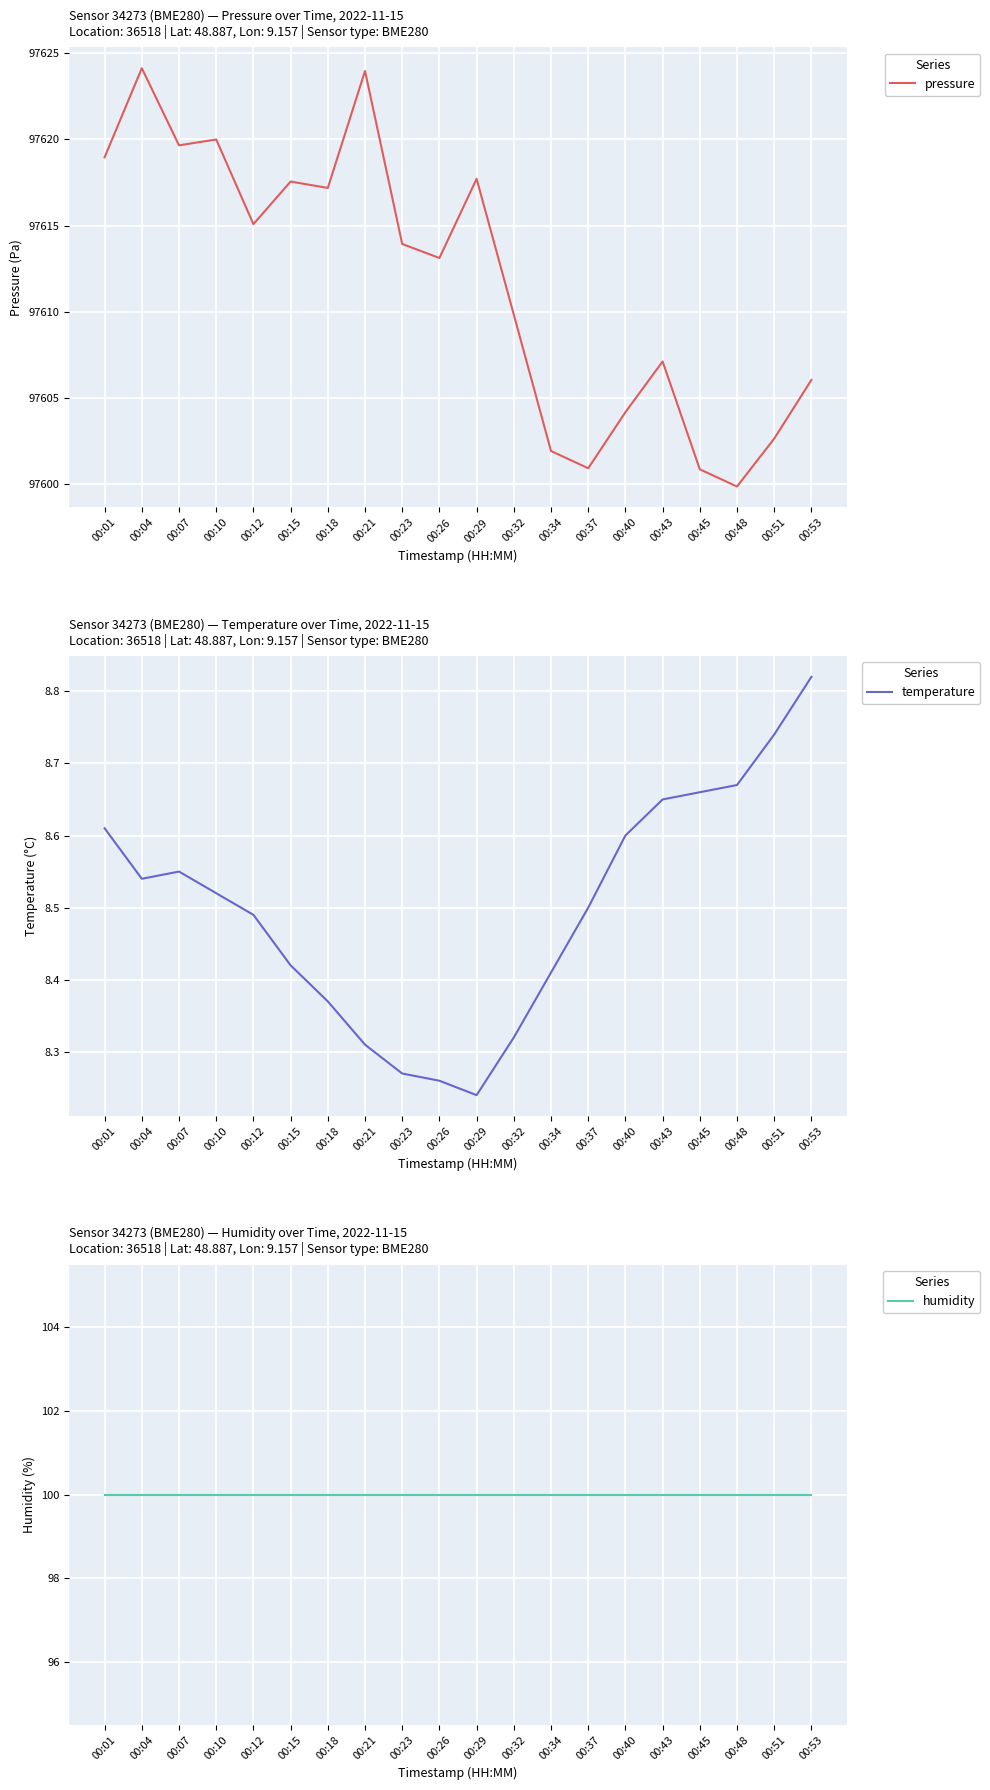

How many values in the pressure series are below 97613?

9